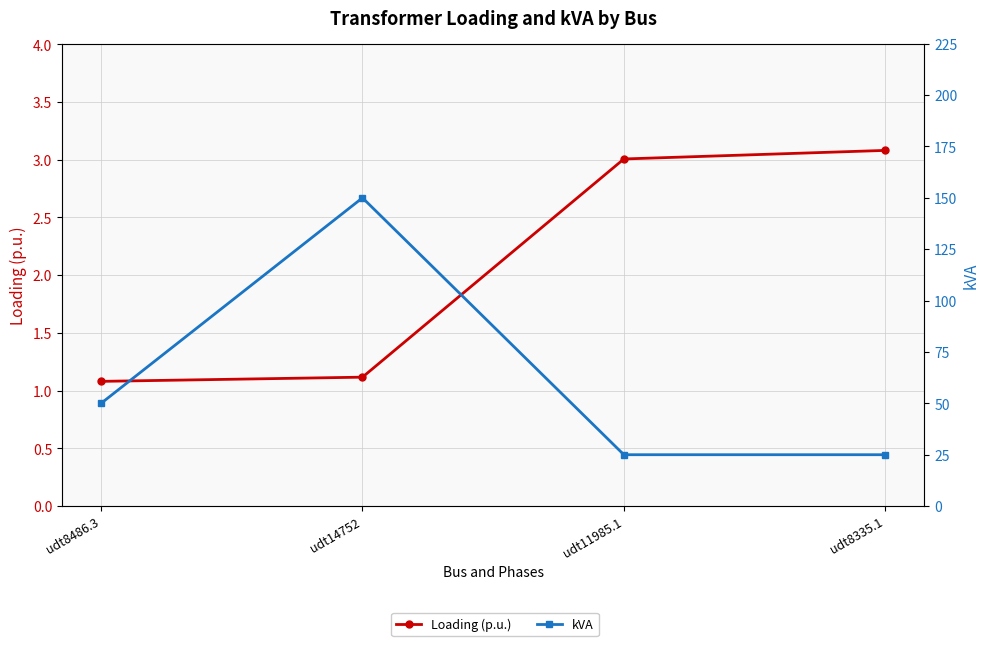

Which category has the lowest value in the Loading (p.u.) series?

udt8486.3